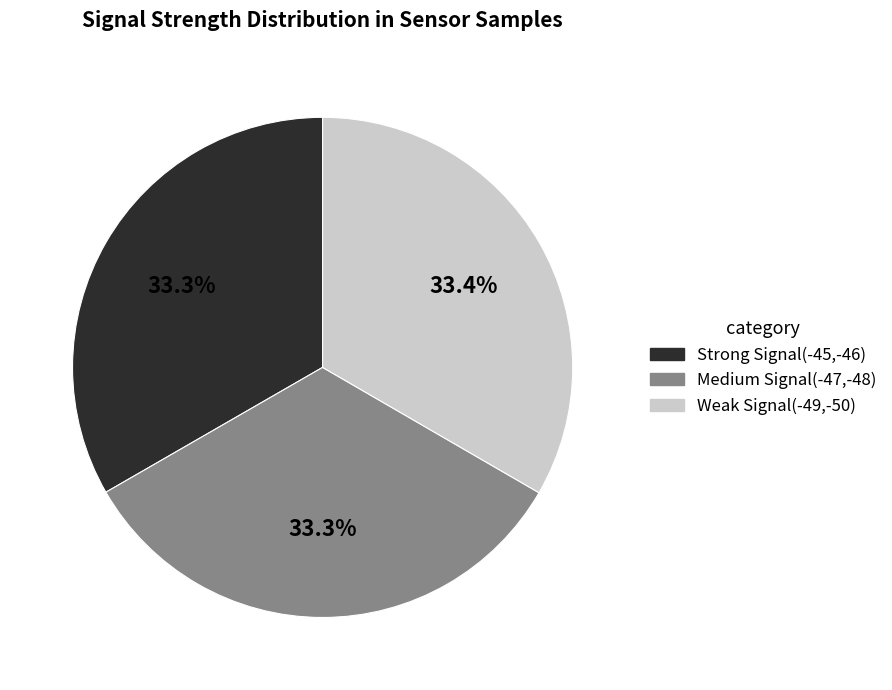

What percentage do Weak Signal(-49,-50) and Strong Signal(-45,-46) together represent?

66.7%